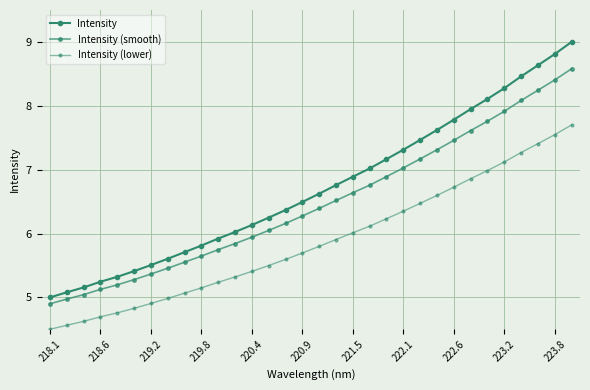

What is the difference between the second highest and second lowest values in the Intensity (lower) series?

3.0